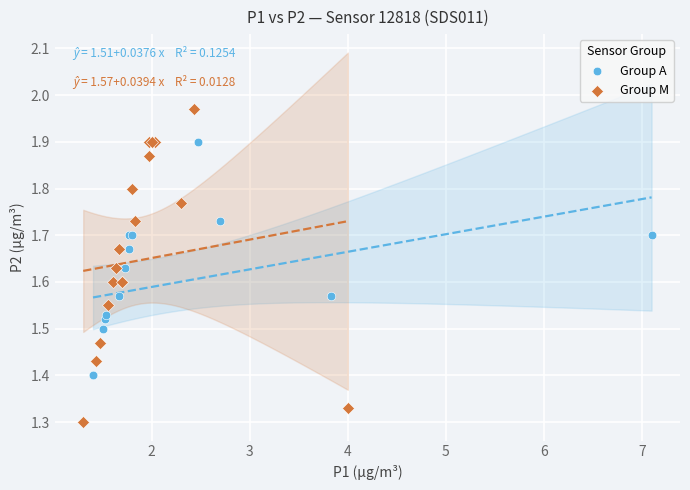

Which series has the widest spread of Y values?

Group M